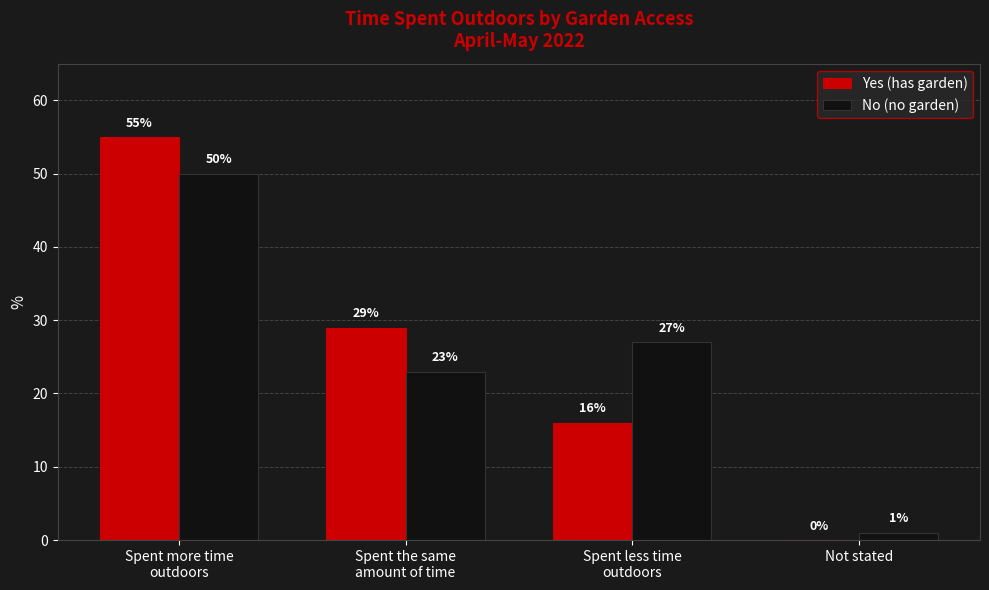

What is the sum of all Yes (has garden) values?

100